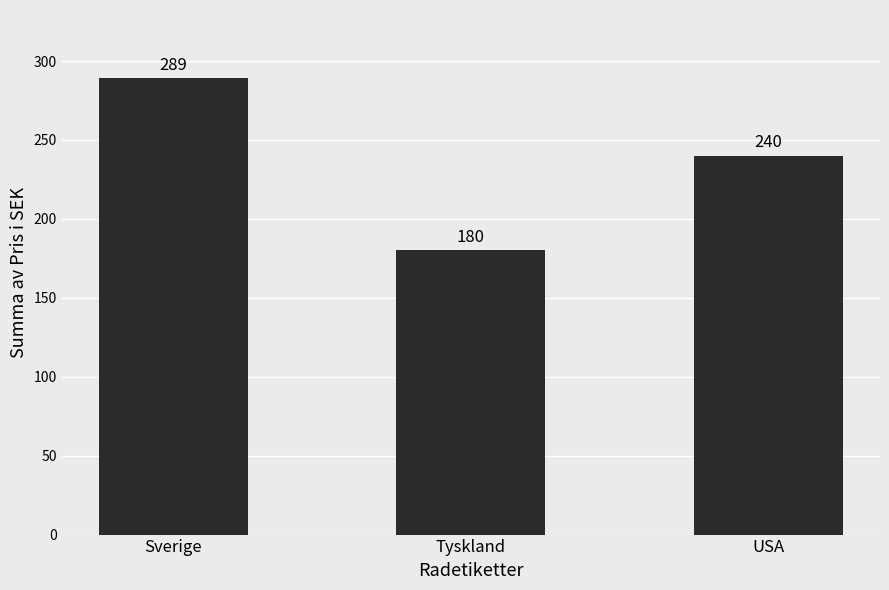

List the labels in order of value, largest first.

Sverige, USA, Tyskland